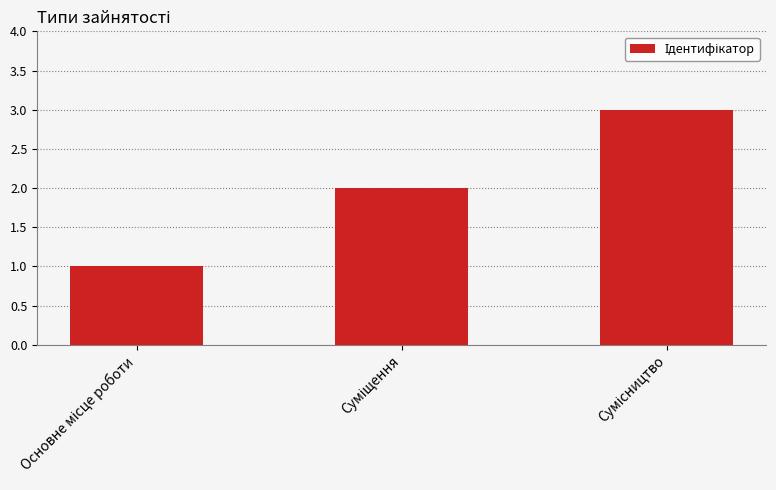

What is the sum of all values?

6